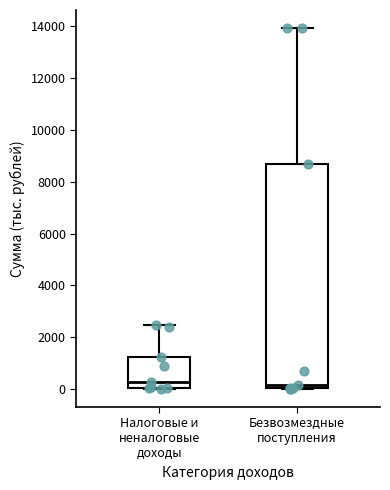

Reading left to right, read every box against the y-axis: the position of its median line, the range the box covers, and the ends of its whiskers. The values are not printed on the chart, so give them approximately, as read against the axis.

Налоговые и неналоговые доходы: median 200, box 0 to 1200, whiskers 0 to 2400
Безвозмездные поступления: median 200, box 0 to 8600, whiskers 0 to 14000